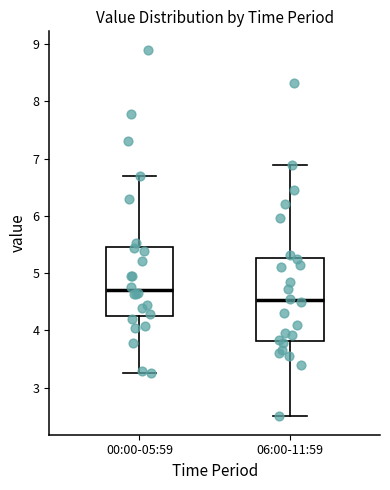

Reading left to right, read every box against the y-axis: the position of its median line, the range the box covers, and the ends of its whiskers. The values are not printed on the chart, so give them approximately, as read against the axis.

00:00-05:59: median 4.7, box 4.3 to 5.5, whiskers 3.3 to 6.7
06:00-11:59: median 4.5, box 3.8 to 5.3, whiskers 2.5 to 6.9